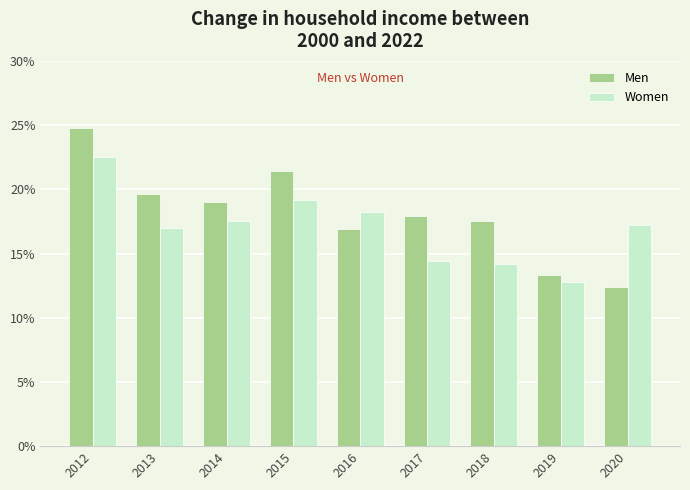

At how many categories does at least one series exceed 22?

1